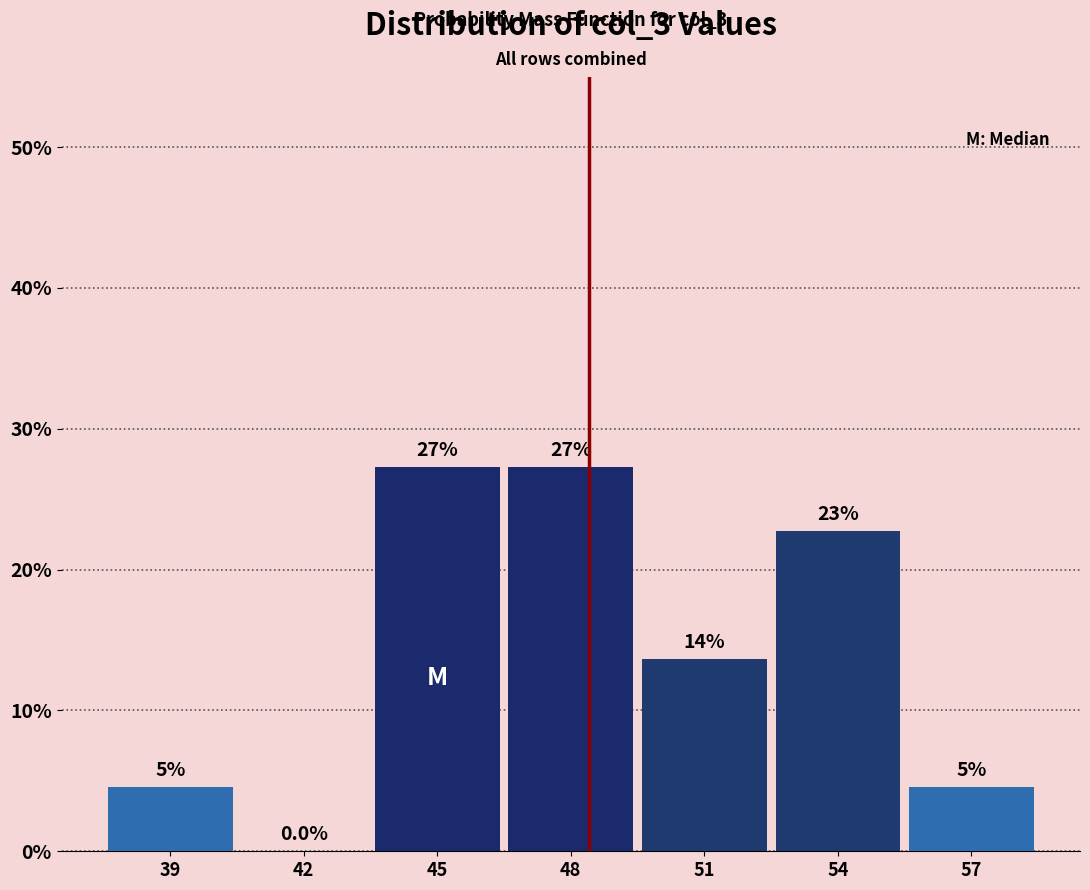

Are the bars horizontal?

No